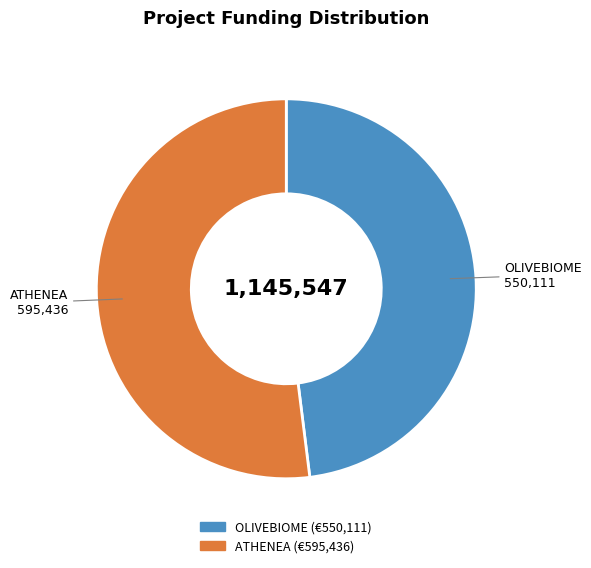

Which slice is the smallest?

OLIVEBIOME